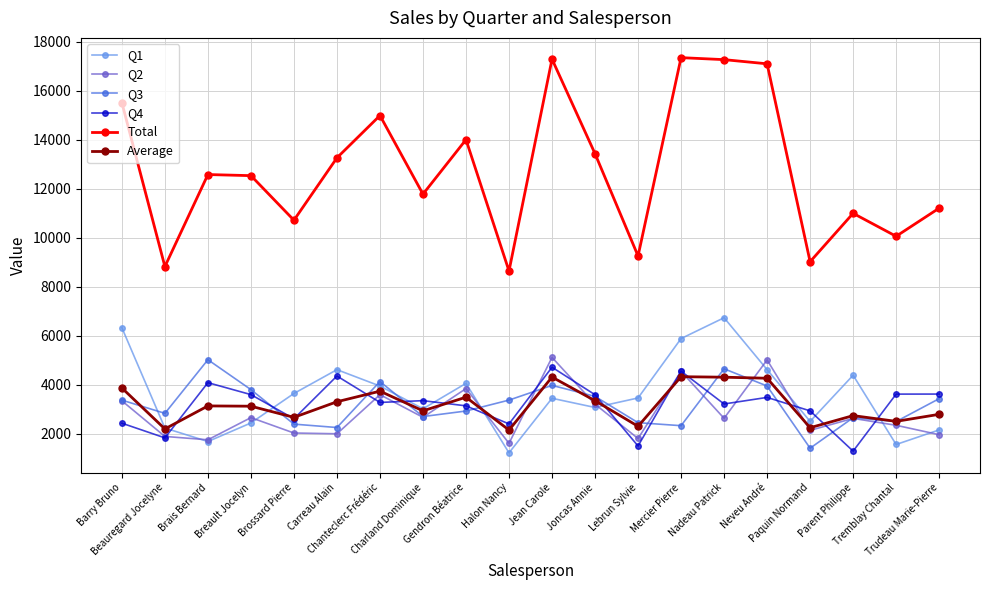

Which series ends up on top after the final intersection of Q3 and Average?

Q3